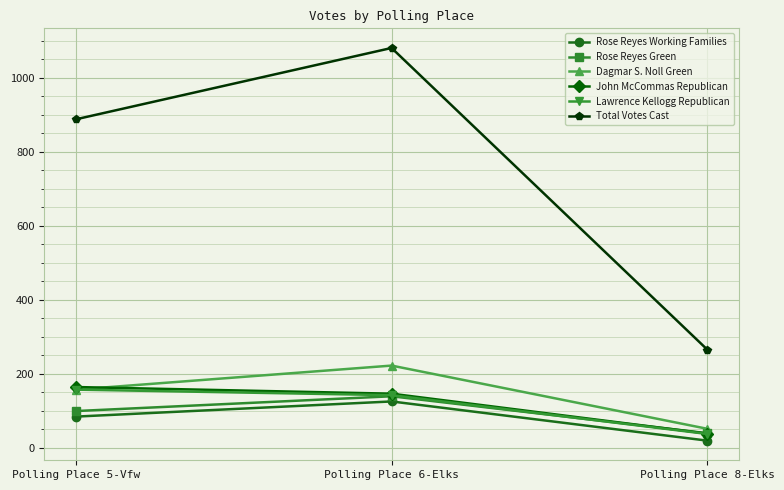

Which category has the highest value in the John McCommas Republican series?

Polling Place 5-Vfw